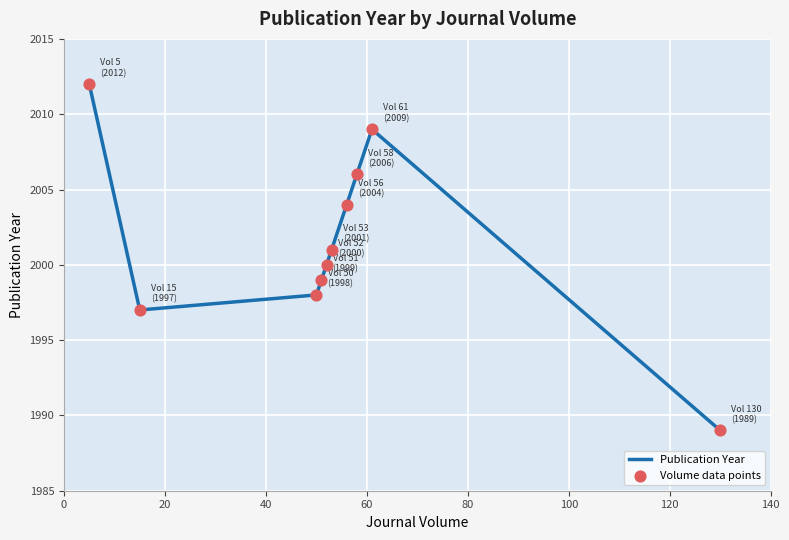

What is the difference between the maximum and minimum values?

23